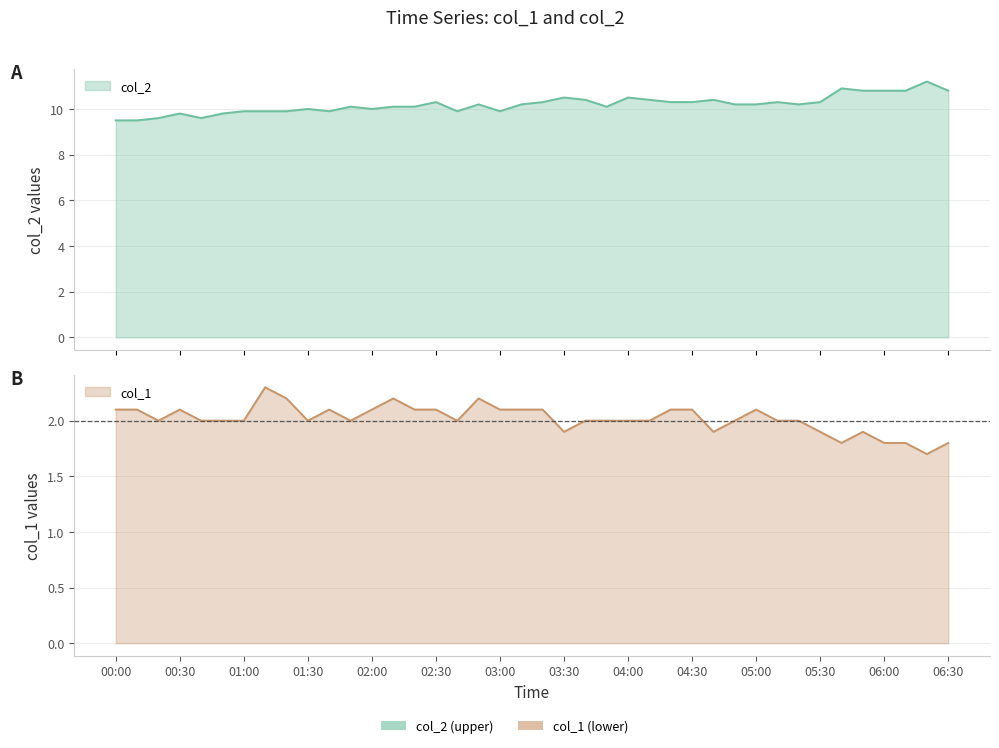

Which series has the largest range (max minus min)?

col_2